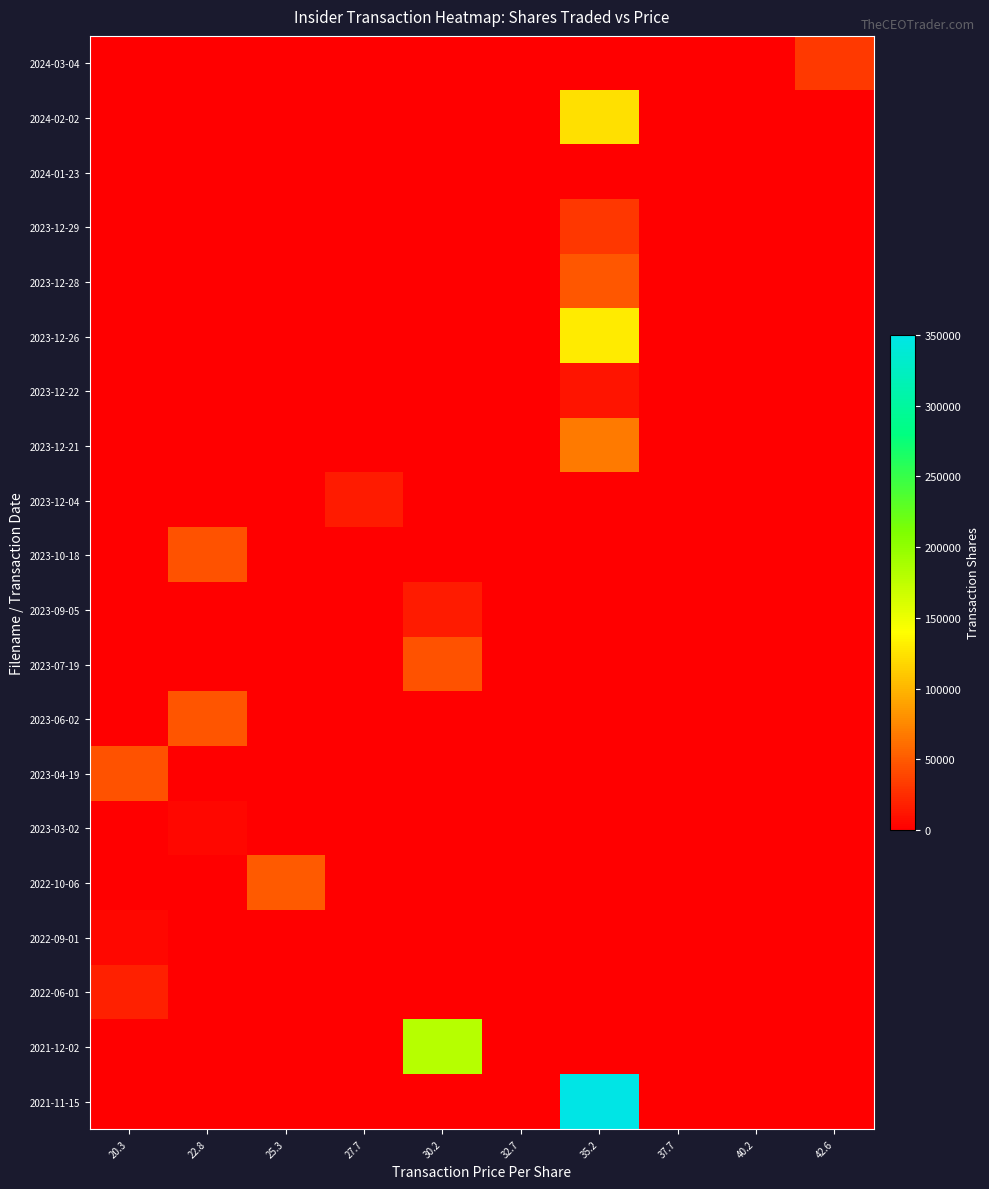

What is the total value across all series at 20.3?

69454